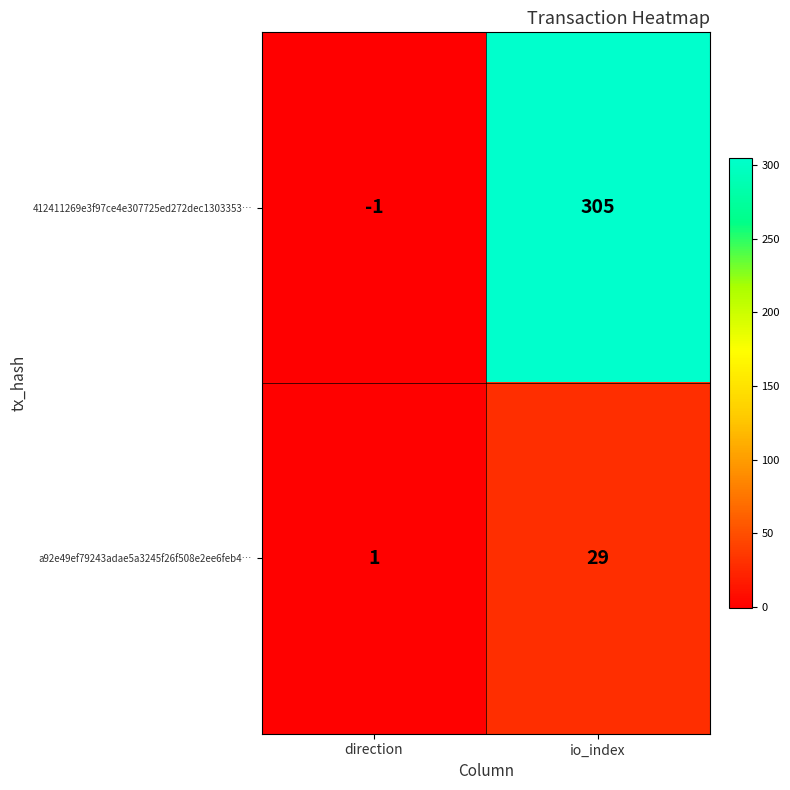

Is it true that a92e49ef79243adae5a3245f26f508e2ee6feb4… equals 0 at direction?

False